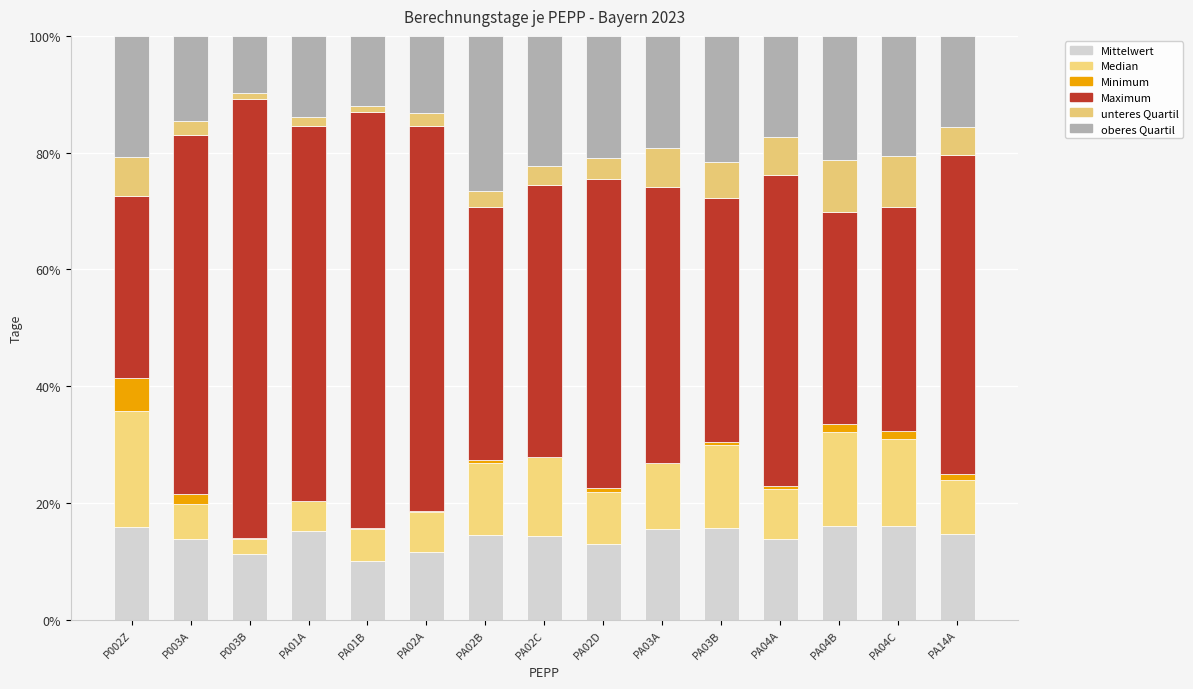

What is the total value across all series at PA02B?

100.0